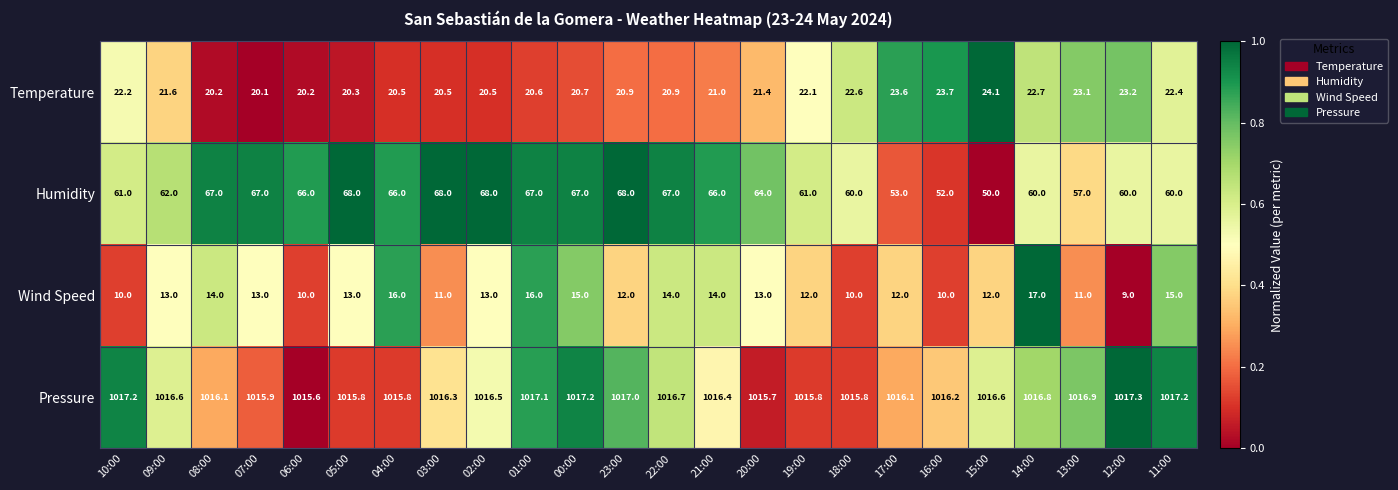

What is the difference between the Pressure values at 23:00 and 05:00?

1.2